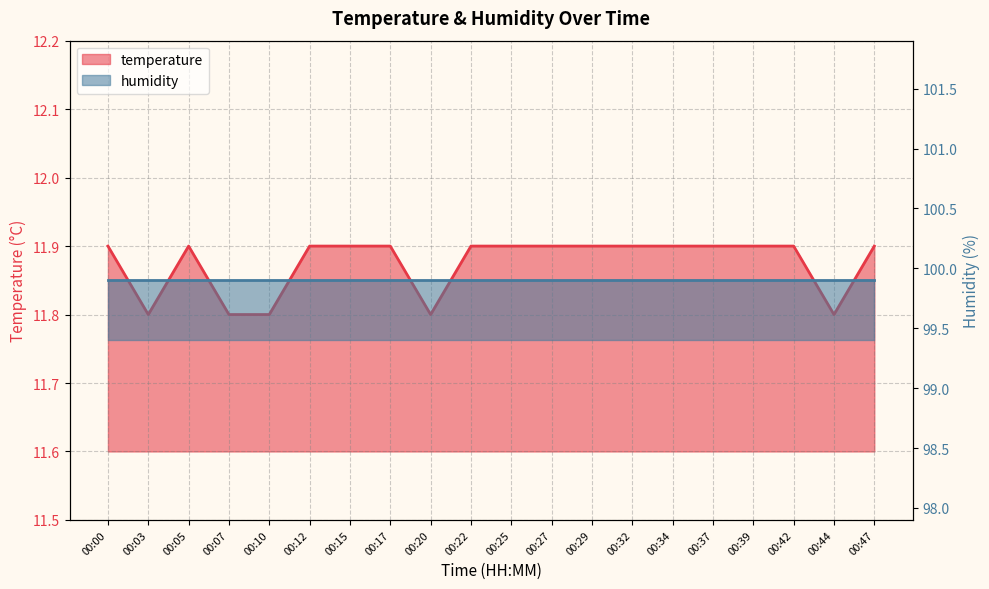

At which category does the data reach its first local peak?

00:05